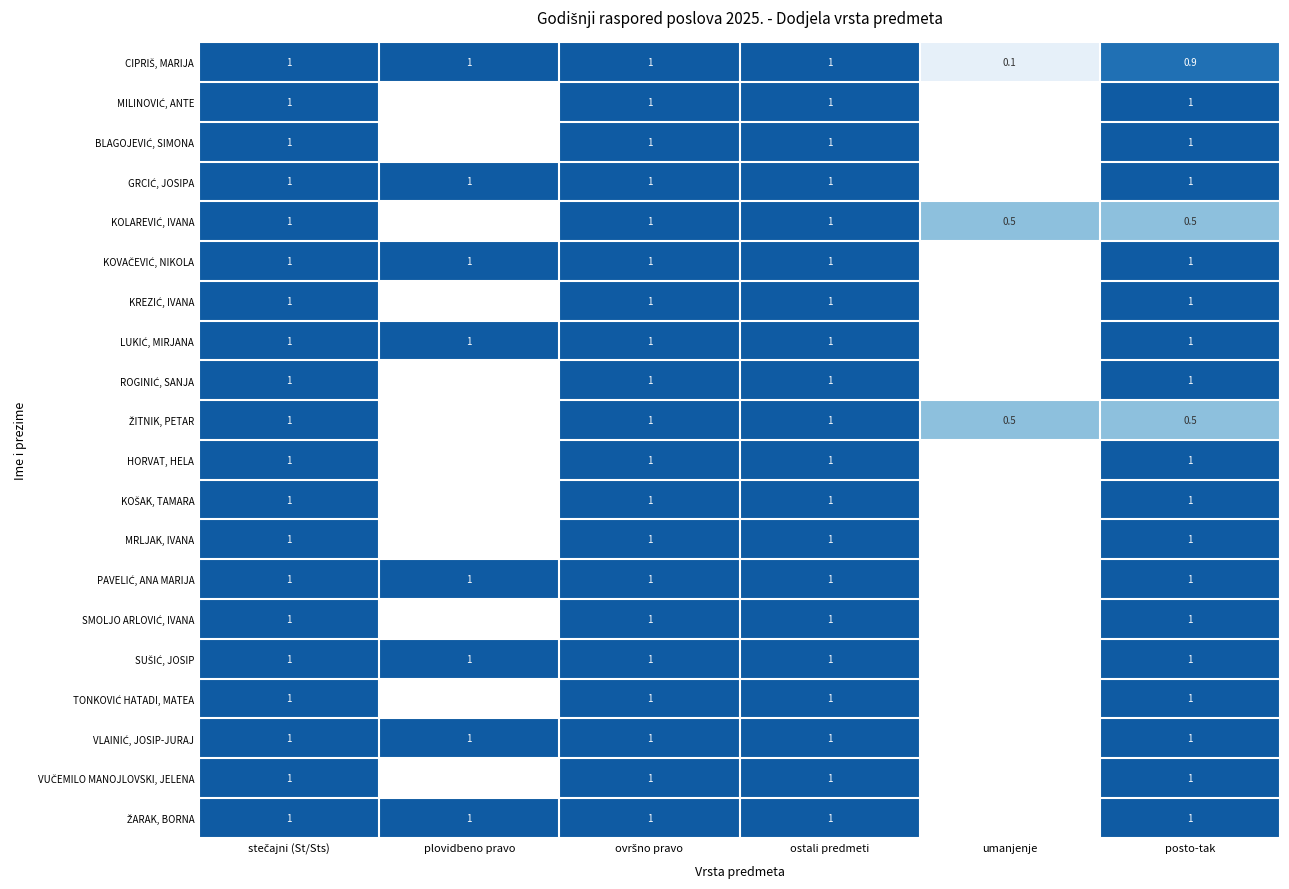

What is the total value across all series at ovršno pravo?

20.0